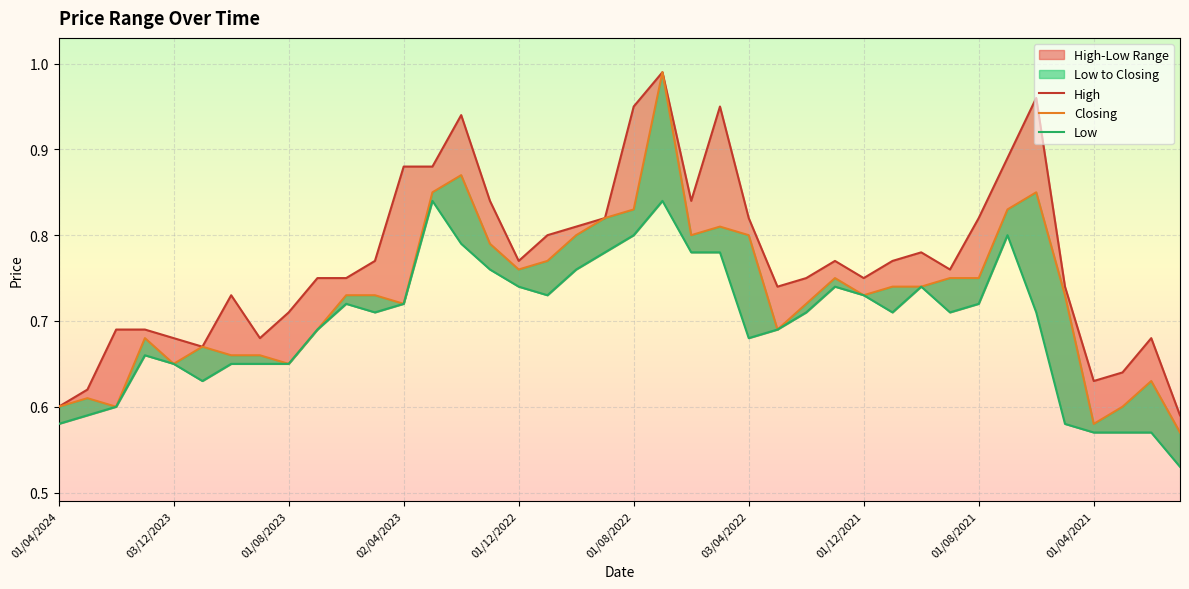

What are all the series names shown in the legend?

High, Closing, Low